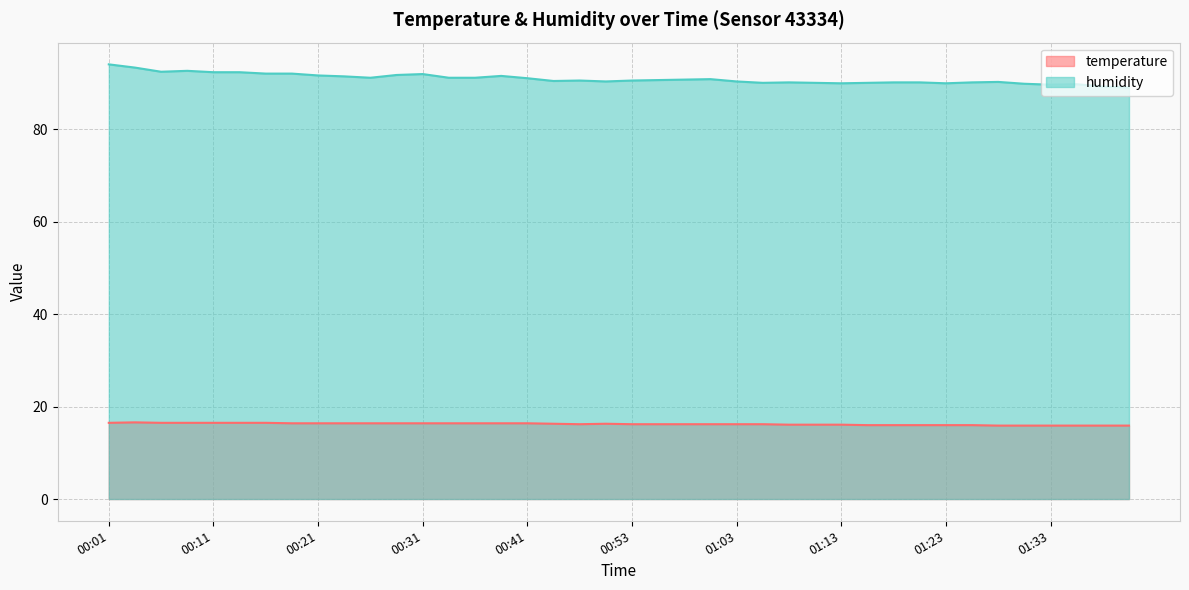

Which category has the highest value in the humidity series?

00:01